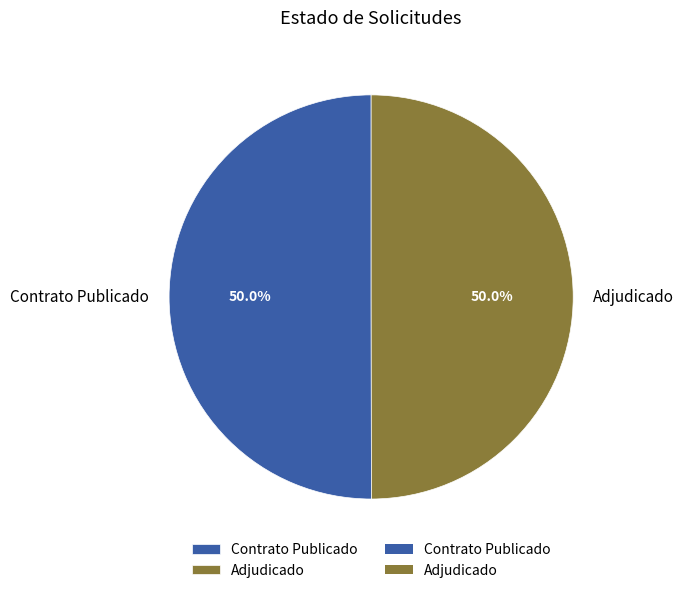

Combined, do Adjudicado and Contrato Publicado account for over 50%?

Yes